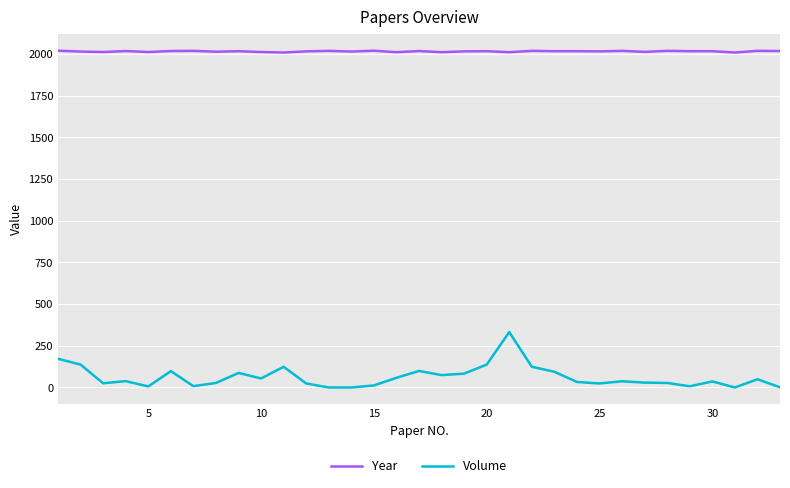

How many categories are shown in the chart?

33